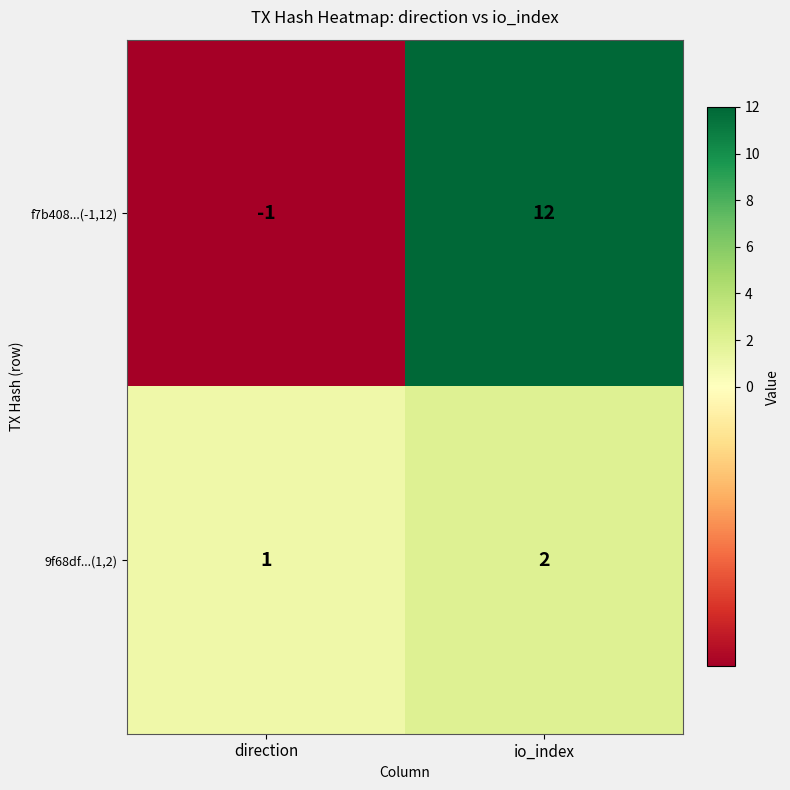

At which label does 9f68df...(1,2) reach its peak?

io_index